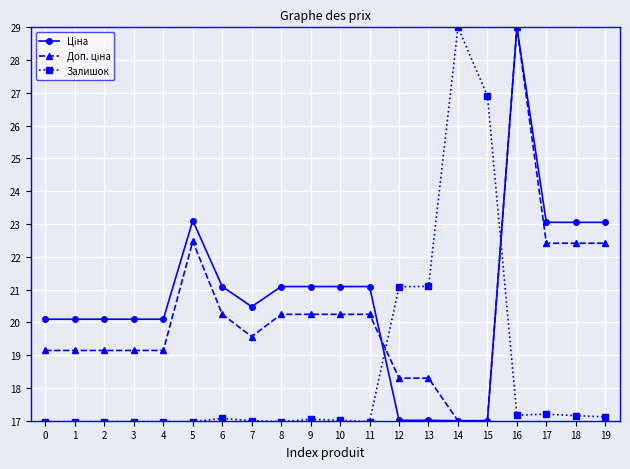

What is the value of the Залишок point at the 7th from the left?

17.1